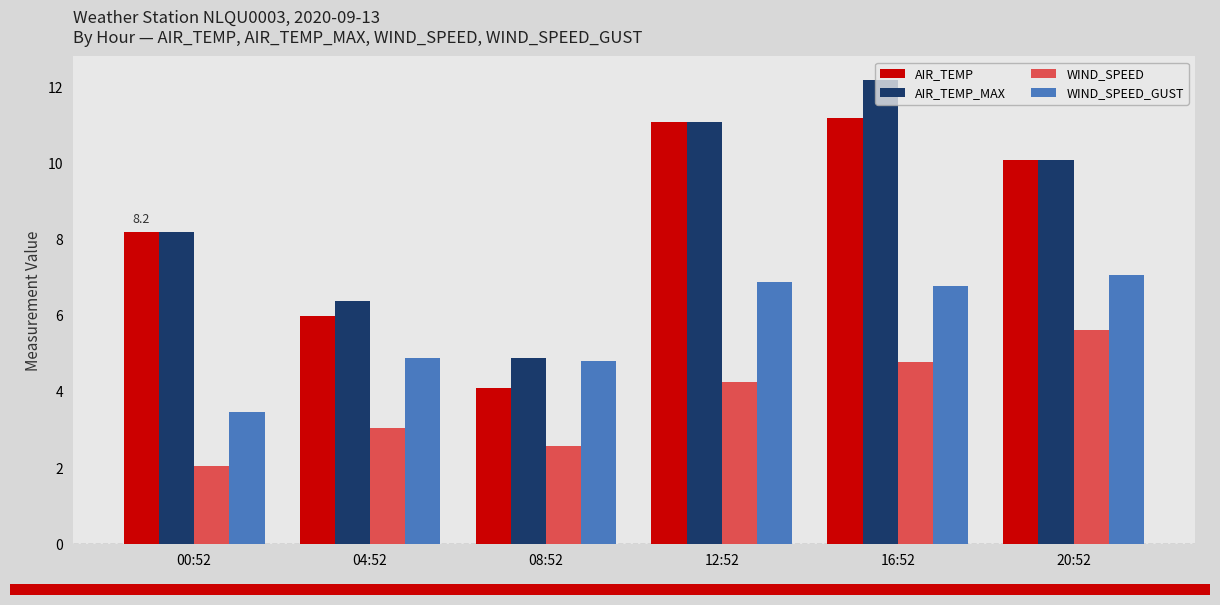

What is the difference between the highest and lowest values at 20:52?

4.5